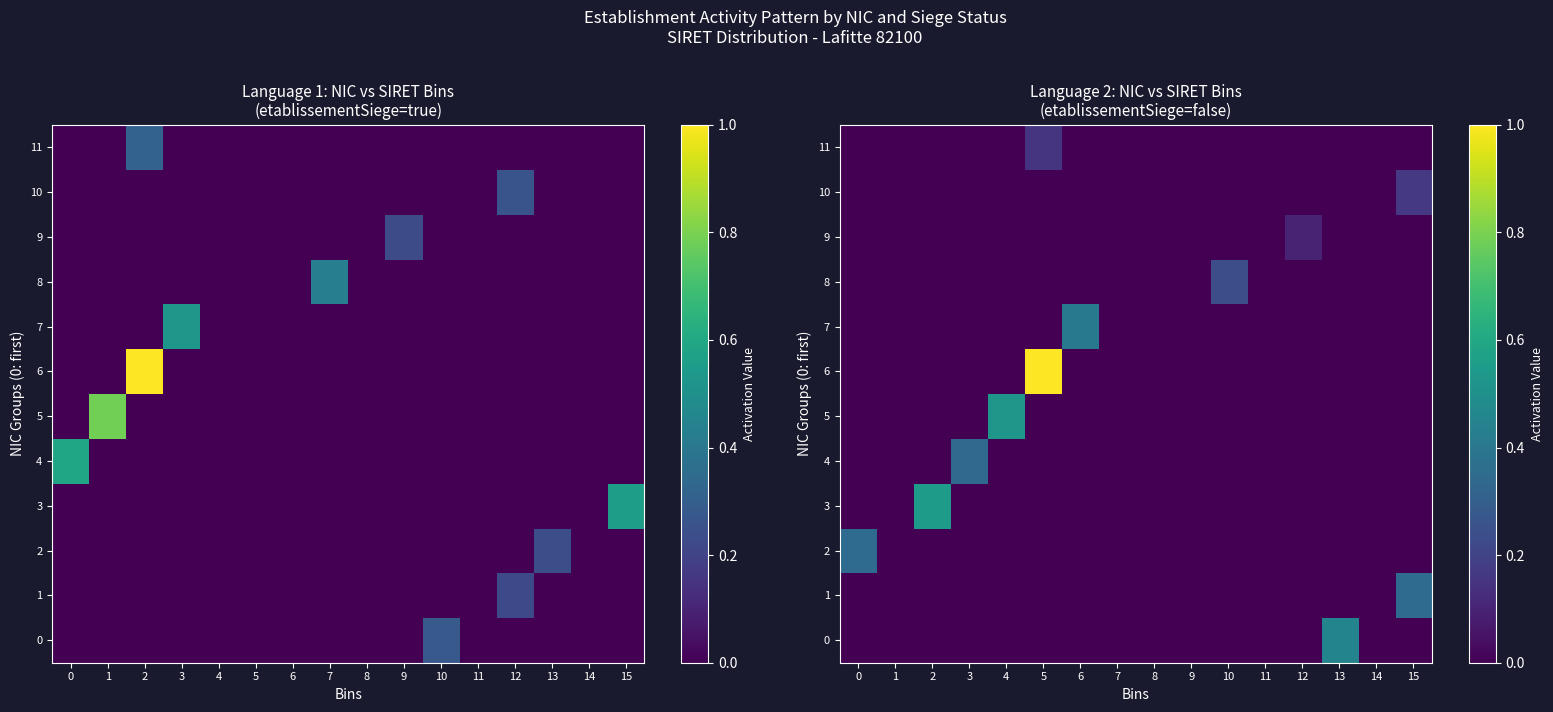

Which series has the largest range (max minus min)?

6